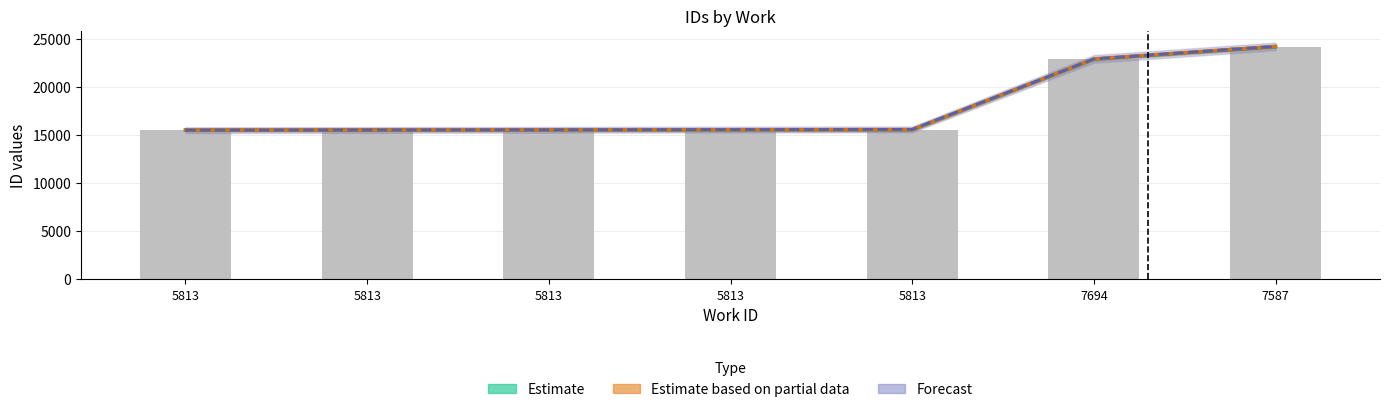

Does the chart contain stacked bars?

No